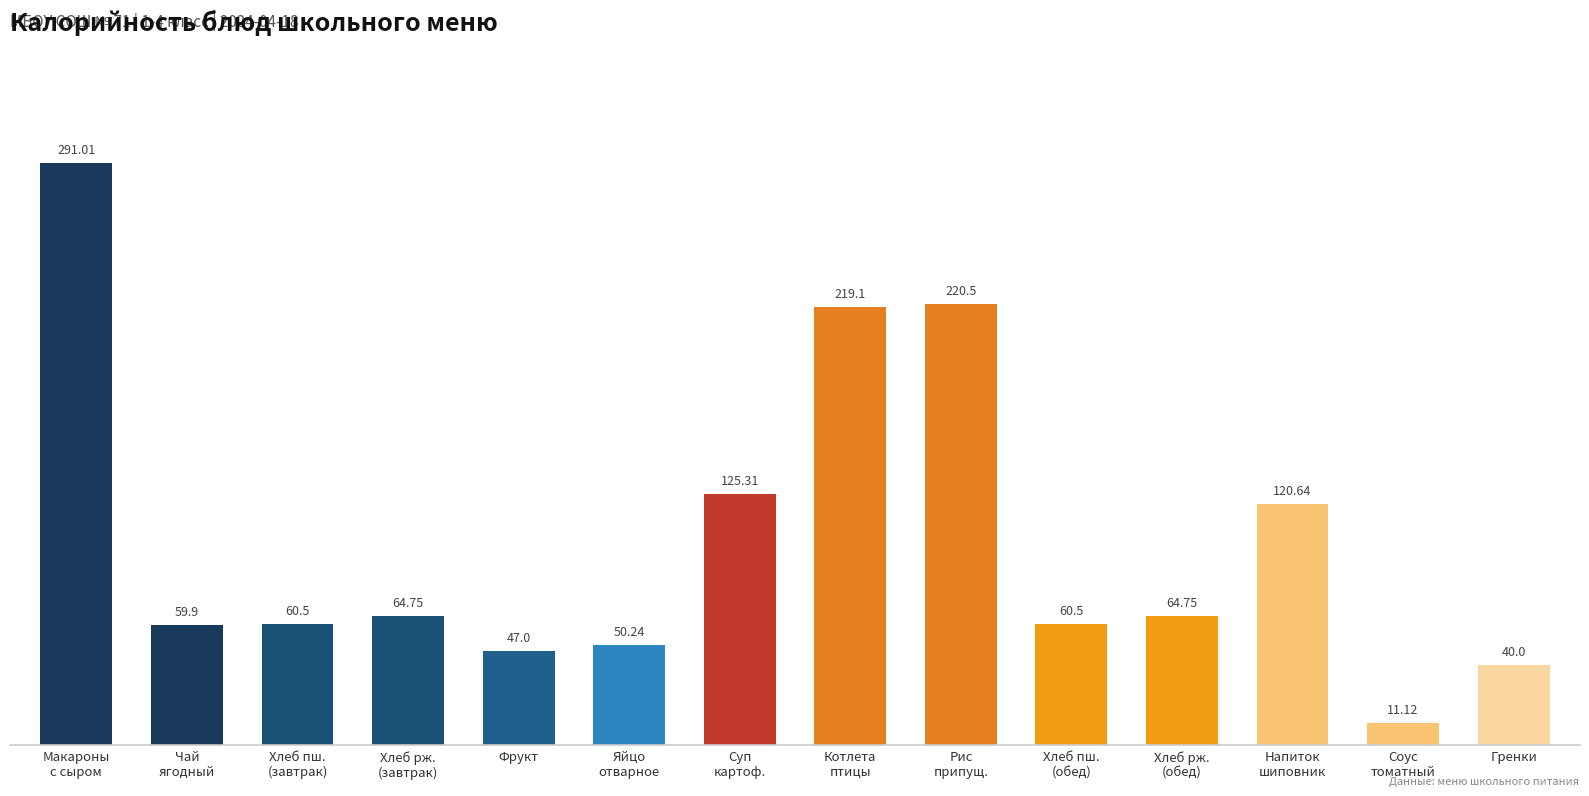

What is the sum of all values?

1435.3